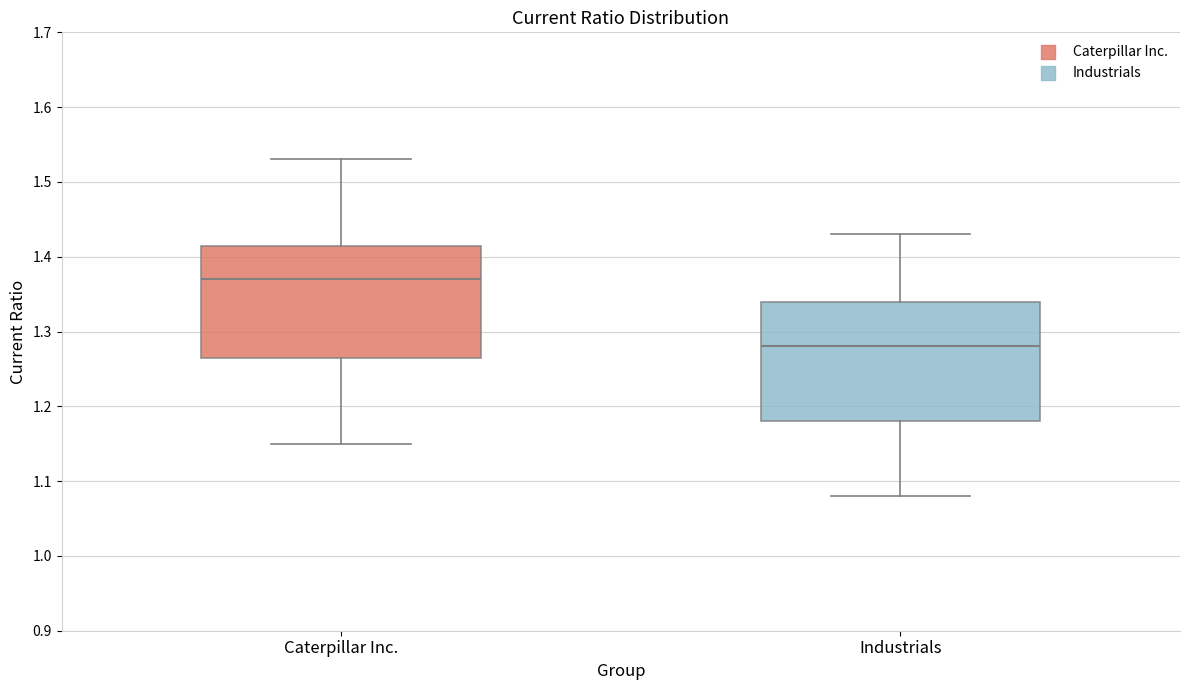

Reading left to right, transcribe this box plot: for each box, give where its median line is, the range the box spans, and where its two whiskers end, as read against the y-axis. The values are not printed on the chart, so give them approximately, as read against the axis.

Caterpillar Inc.: median 1.37, box 1.27 to 1.42, whiskers 1.15 to 1.53
Industrials: median 1.28, box 1.18 to 1.34, whiskers 1.08 to 1.43